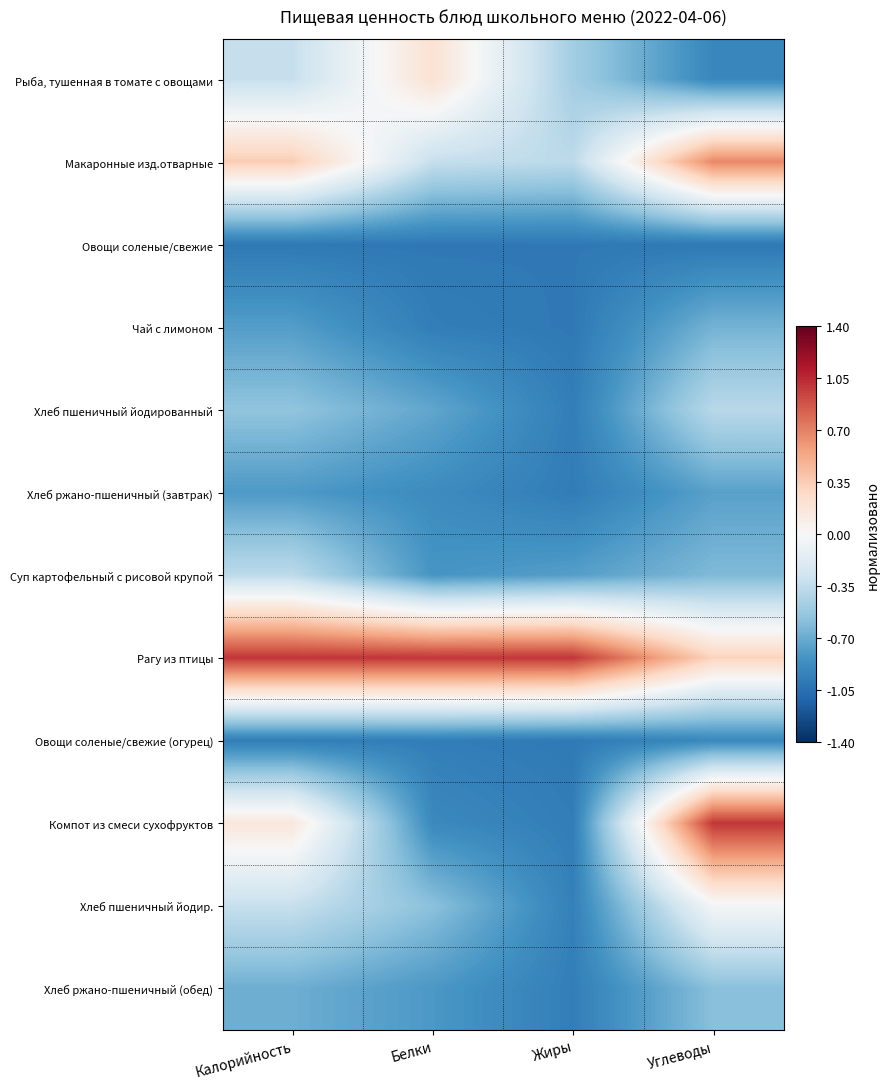

Which series changed the most between Белки and Углеводы?

Компот из смеси сухофруктов